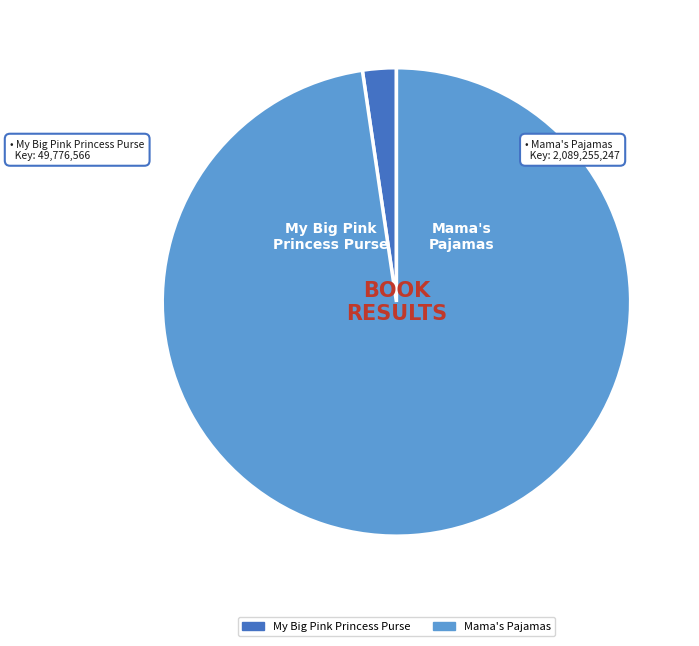

Is it true that Mama's Pajamas is 84% of the pie?

False